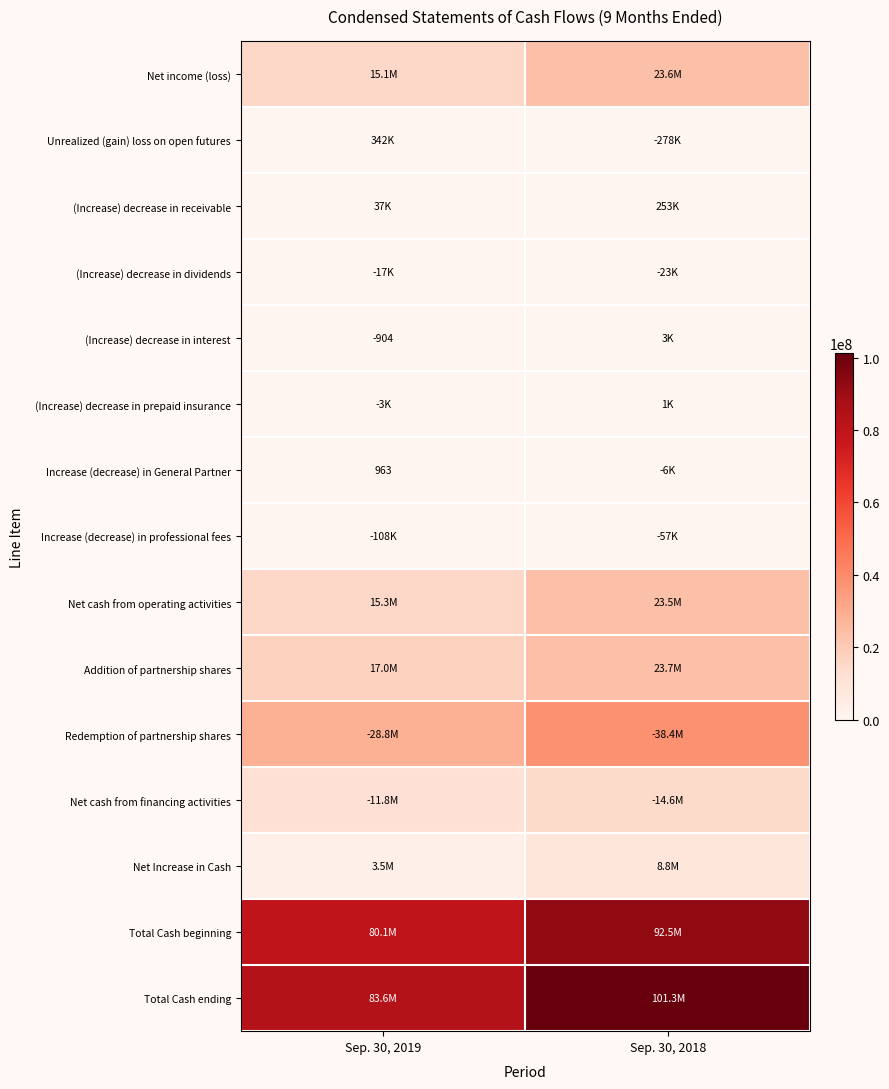

True or false: (Increase) decrease in interest has a value of -904 at Sep. 30, 2019.

True